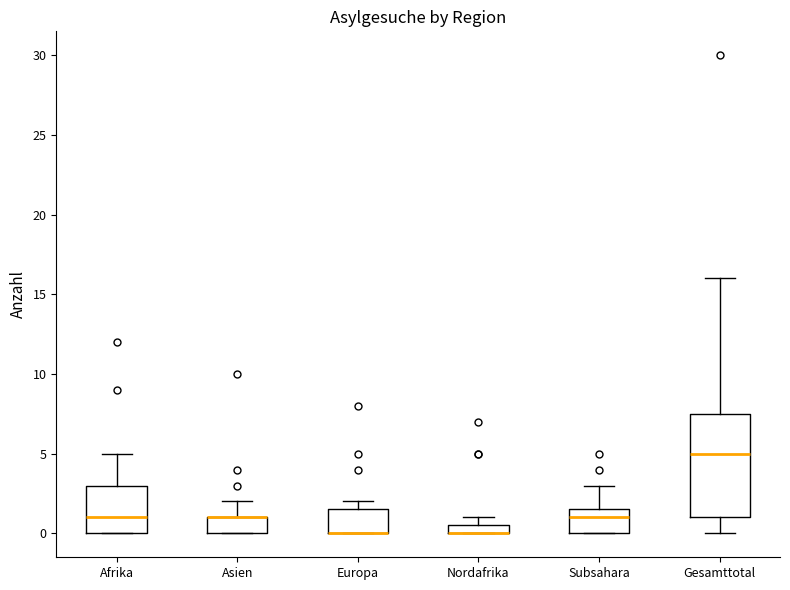

Where is the lower edge of the box for Europa on the y-axis? The values are not printed on the chart, so give them approximately, as read against the axis.

0.0